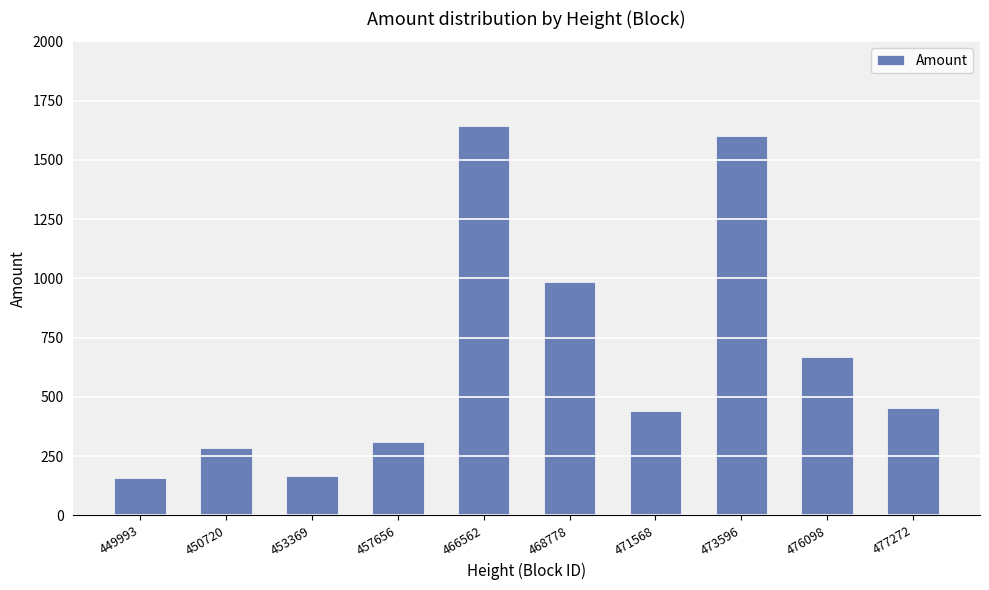

Is it true that the value at 477272 is 453.0?

True